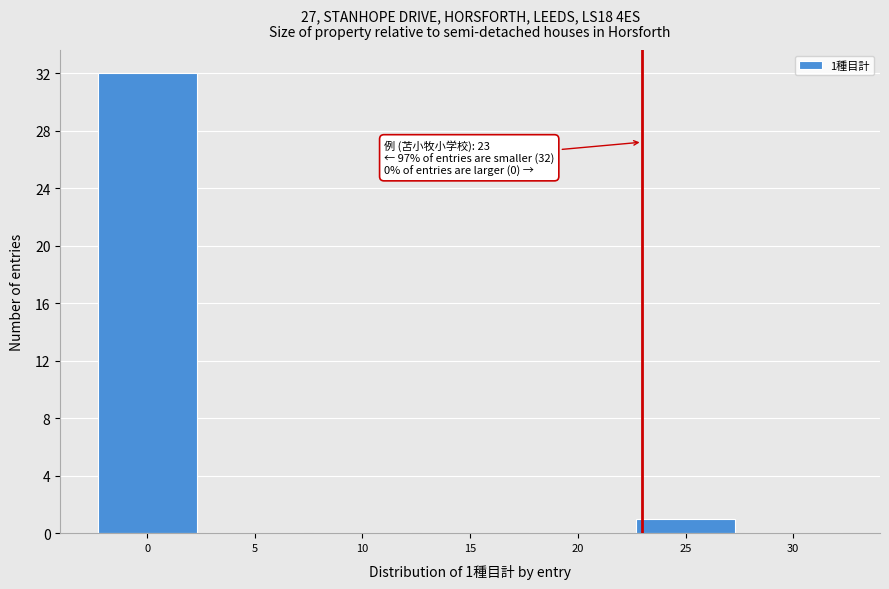

Which range on the x-axis has the tallest bar?

-2.5 to 2.5